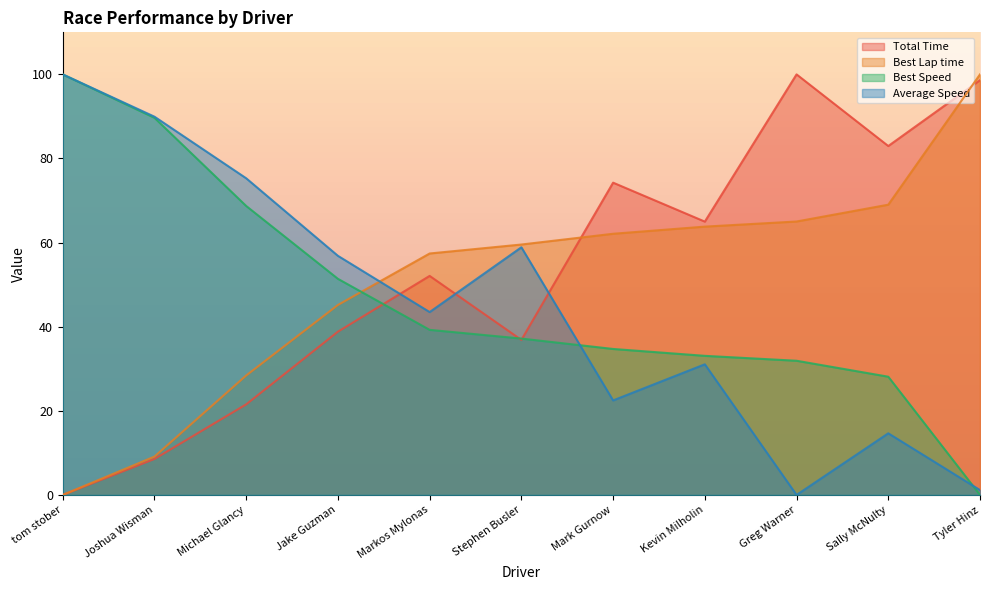

At which category is the sum across all series the highest?

tom stober